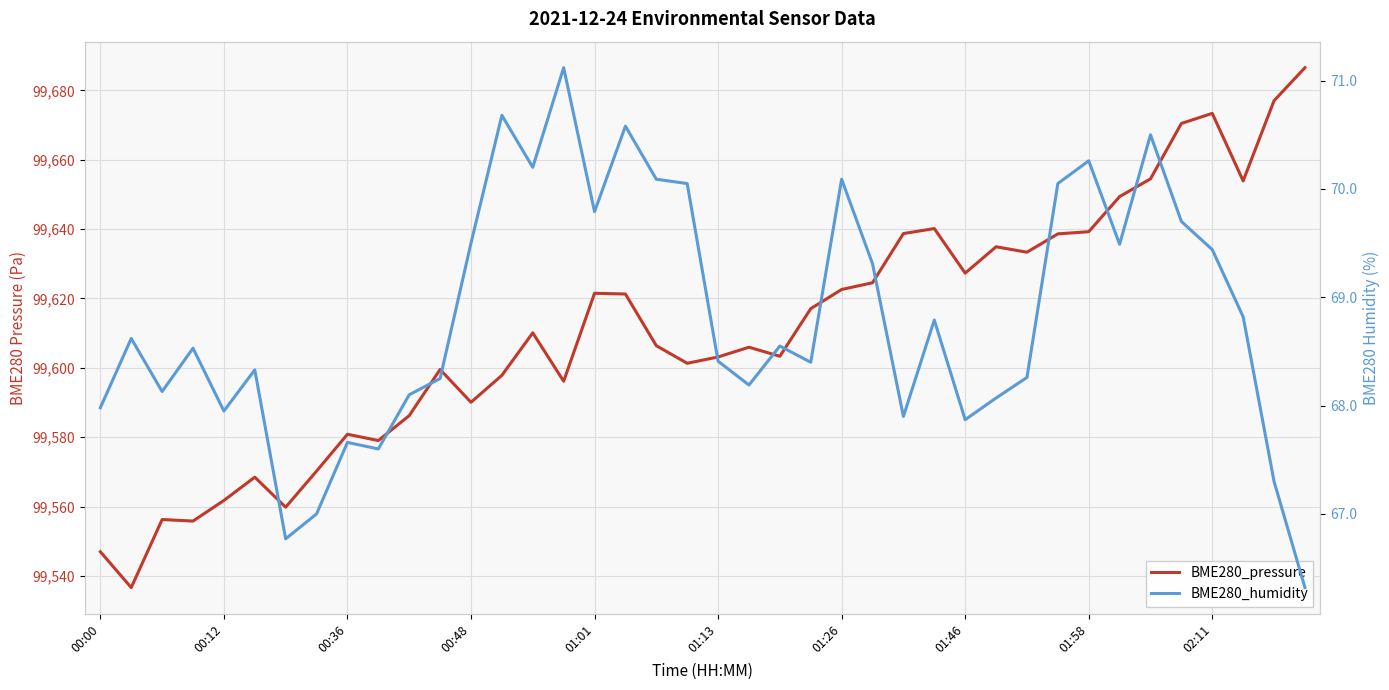

How many categories are shown in the chart?

40